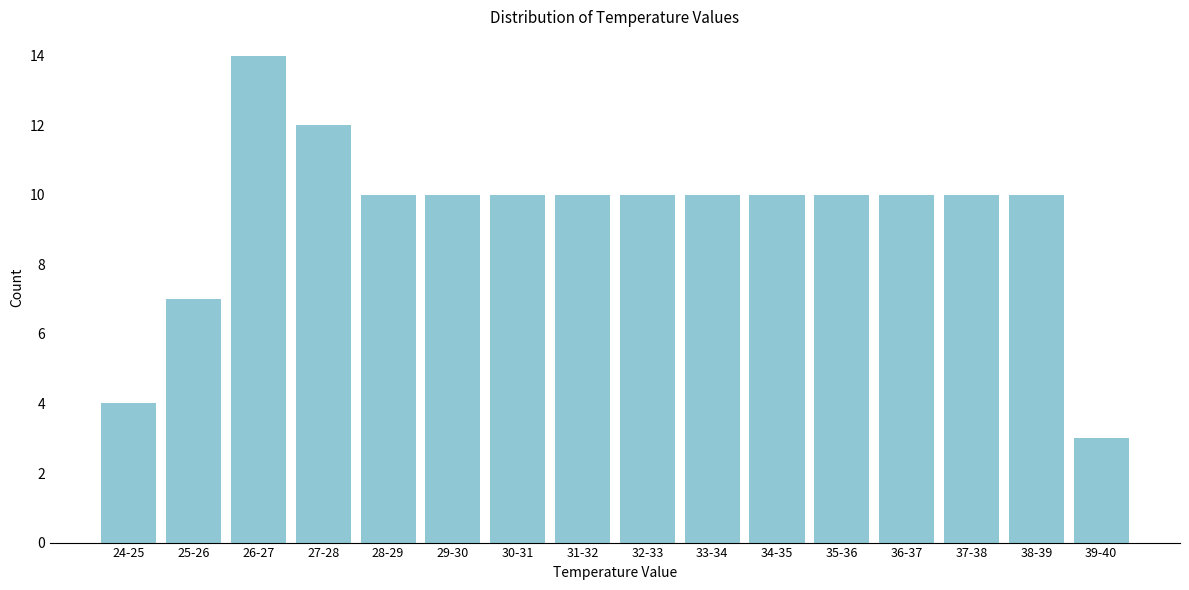

Reading left to right, extract all data points from this chart.

24-25=4	25-26=7	26-27=14	27-28=12	28-29=10	29-30=10	30-31=10	31-32=10	32-33=10	33-34=10	34-35=10	35-36=10	36-37=10	37-38=10	38-39=10	39-40=3